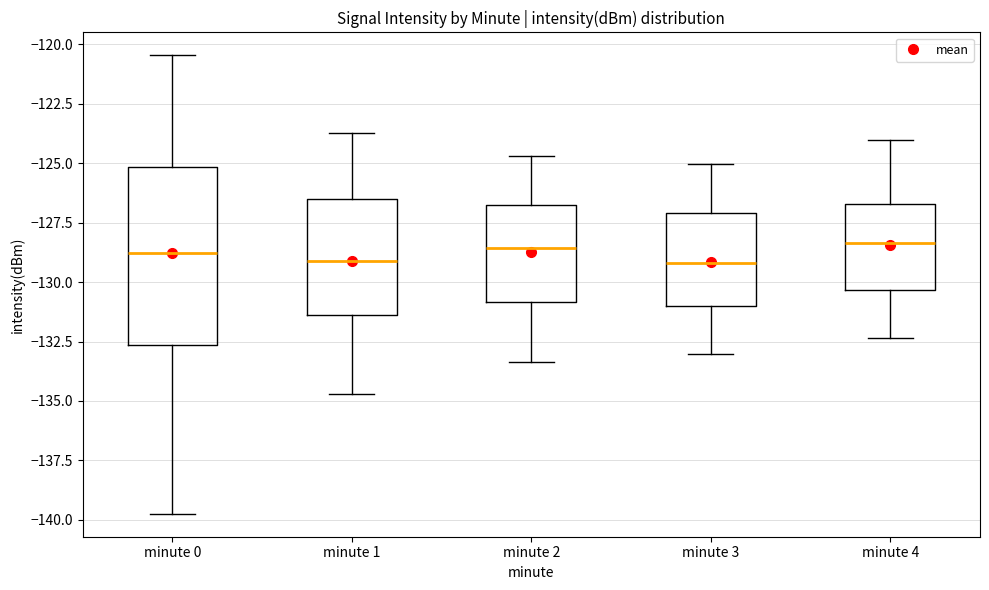

Reading left to right, transcribe this box plot: for each box, give where its median line is, the range the box spans, and where its two whiskers end, as read against the y-axis. The values are not printed on the chart, so give them approximately, as read against the axis.

minute 0: median -129.0, box -132.5 to -125.0, whiskers -139.5 to -120.5
minute 1: median -129.0, box -131.5 to -126.5, whiskers -134.5 to -123.5
minute 2: median -128.5, box -131.0 to -127.0, whiskers -133.5 to -124.5
minute 3: median -129.0, box -131.0 to -127.0, whiskers -133.0 to -125.0
minute 4: median -128.5, box -130.5 to -126.5, whiskers -132.5 to -124.0